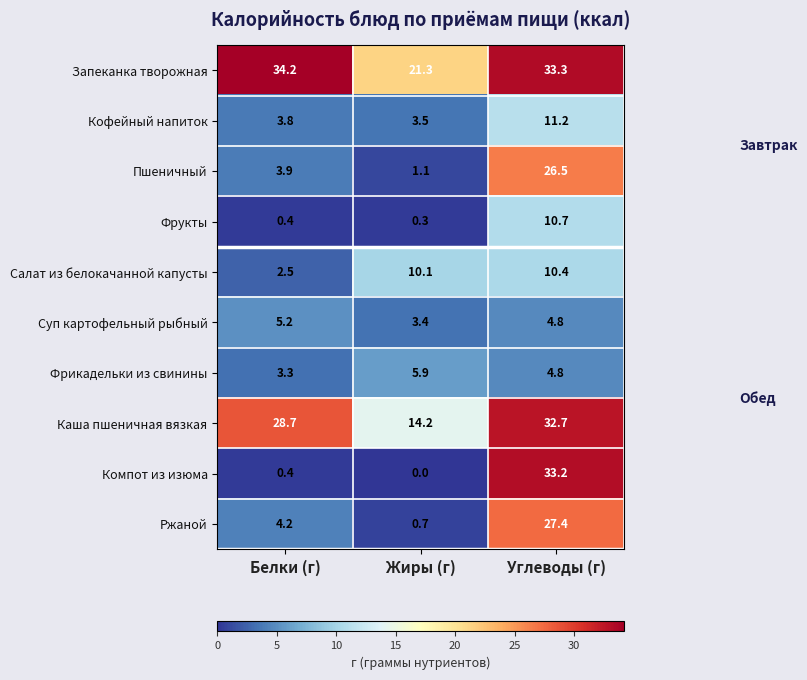

What is the difference between the maximum and minimum values in the Ржаной series?

26.7